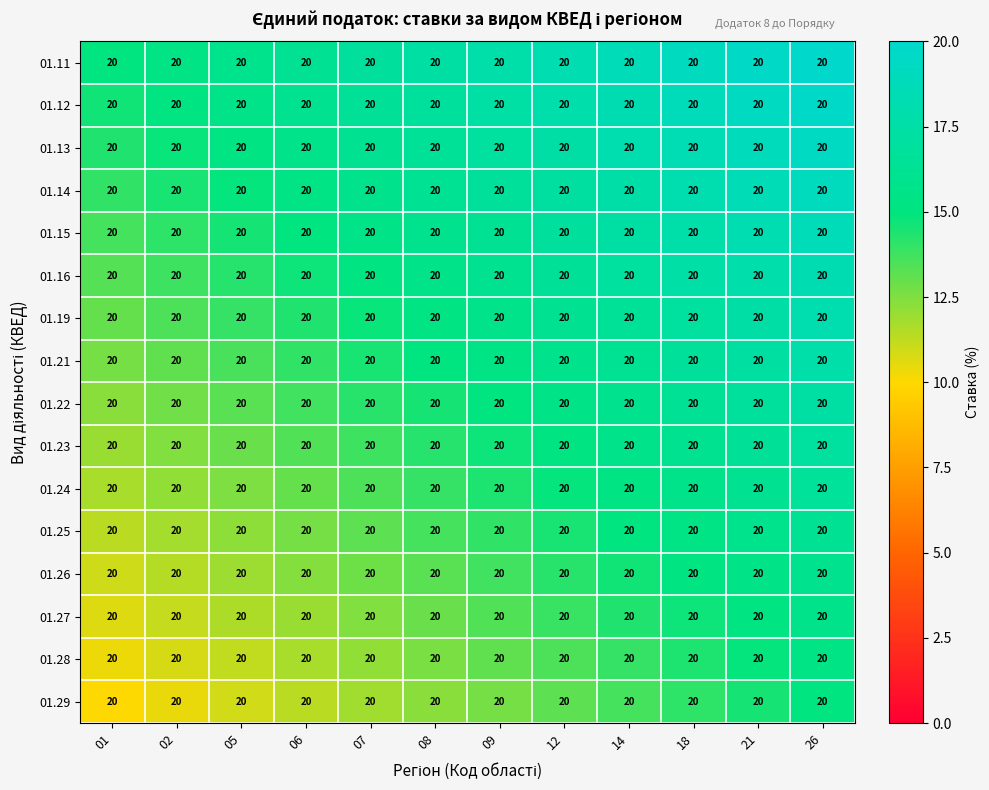

List the series in order of their peak value, highest first.

01.11, 01.12, 01.13, 01.14, 01.15, 01.16, 01.19, 01.21, 01.22, 01.23, 01.24, 01.25, 01.26, 01.27, 01.28, 01.29